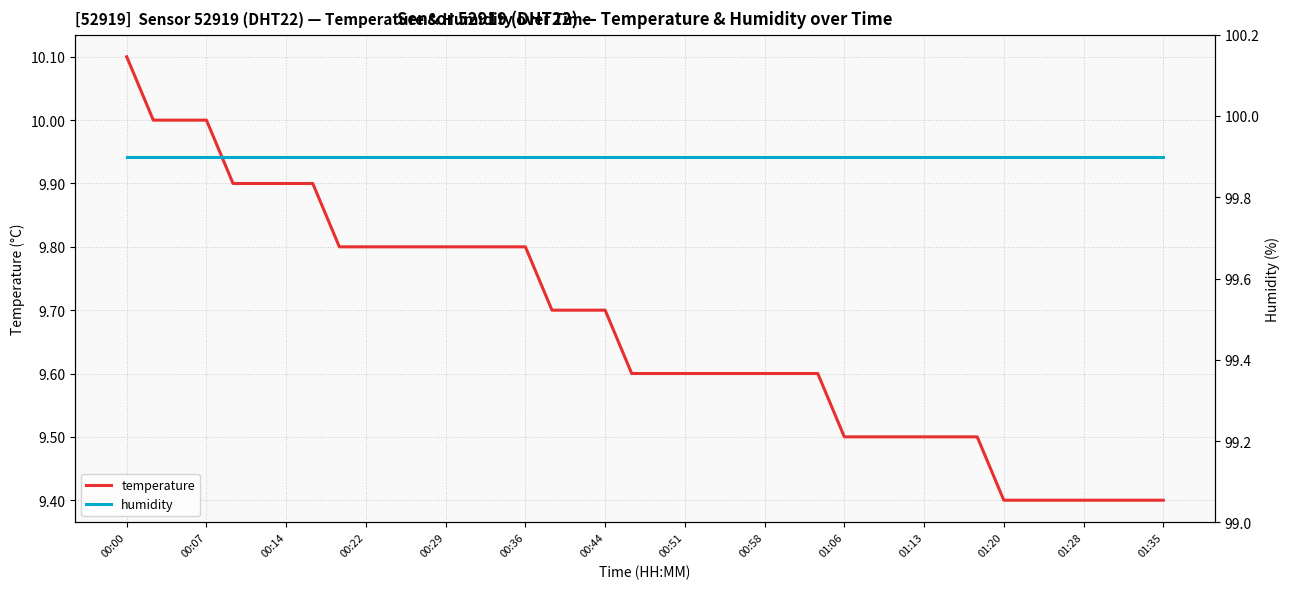

What is the greatest value displayed?

99.9